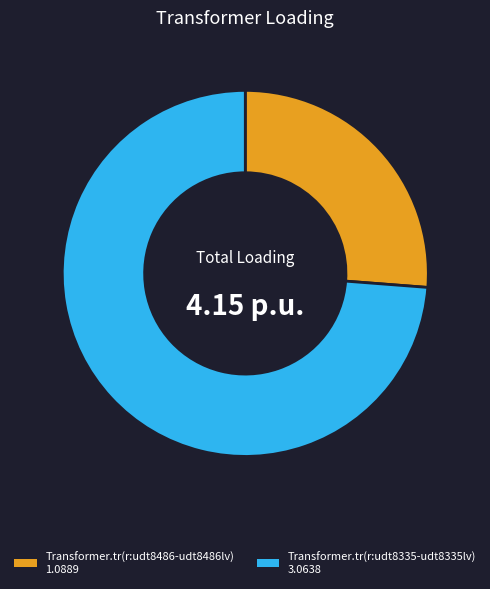

Does Transformer.tr(r:udt8335-udt8335lv) represent more than half of the total?

Yes